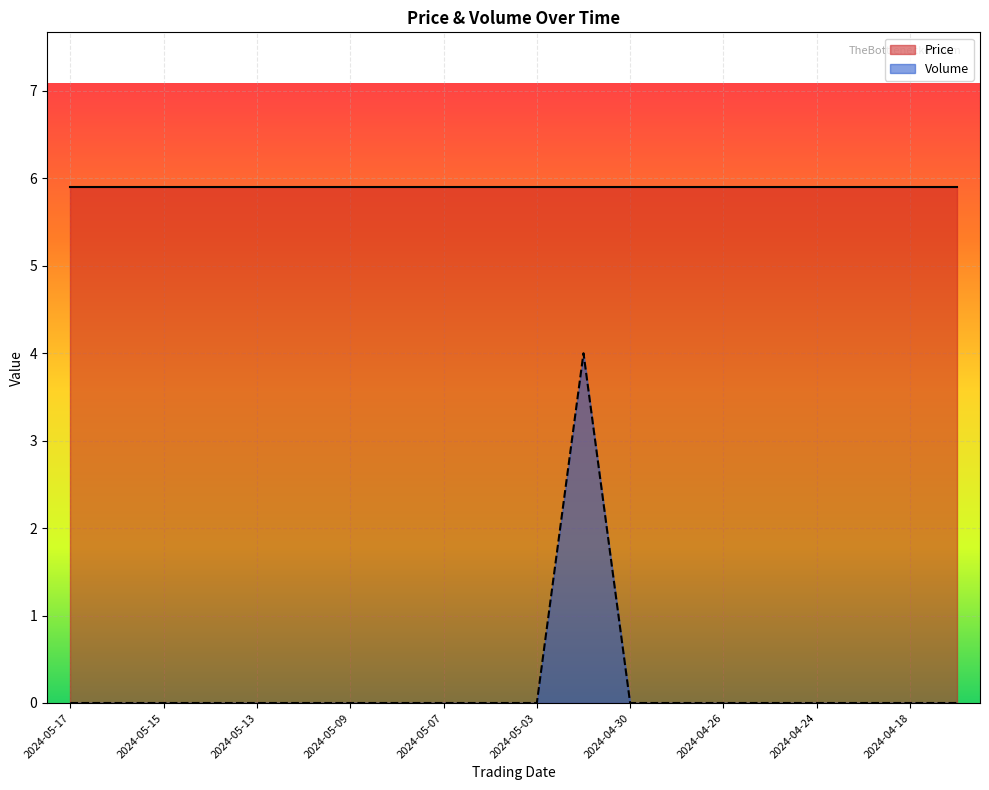

What is the total value across all series at 2024-05-03?

5.9